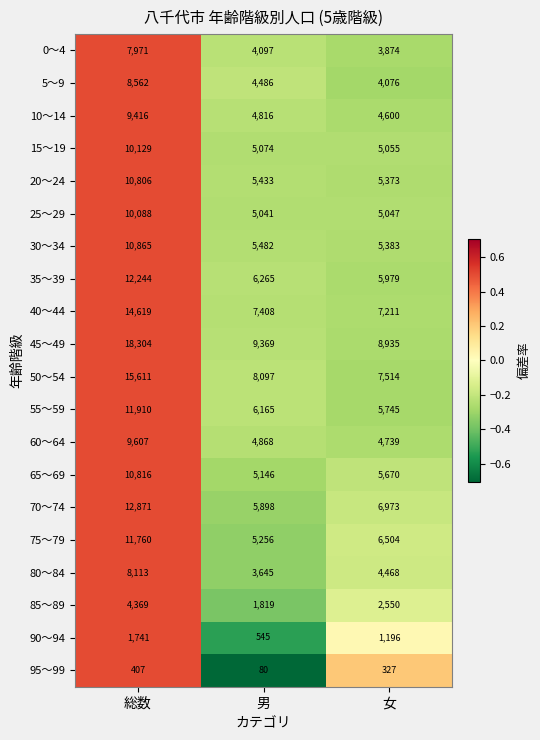

Rank the series by their maximum value, from highest to lowest.

45～49, 50～54, 40～44, 70～74, 35～39, 55～59, 75～79, 30～34, 65～69, 20～24, 15～19, 25～29, 60～64, 10～14, 5～9, 80～84, 0～4, 85～89, 90～94, 95～99